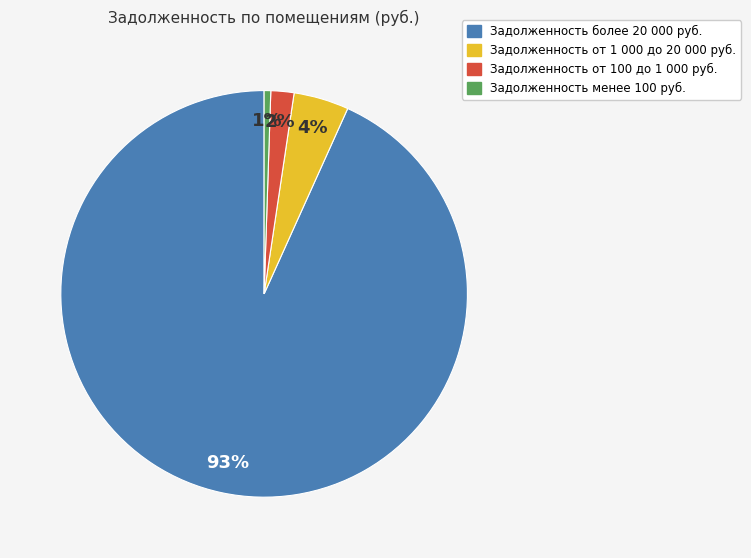

To the nearest percent, what is the difference between the Задолженность от 100 до 1 000 руб. and Задолженность более 20 000 руб. slice percentages?

91%